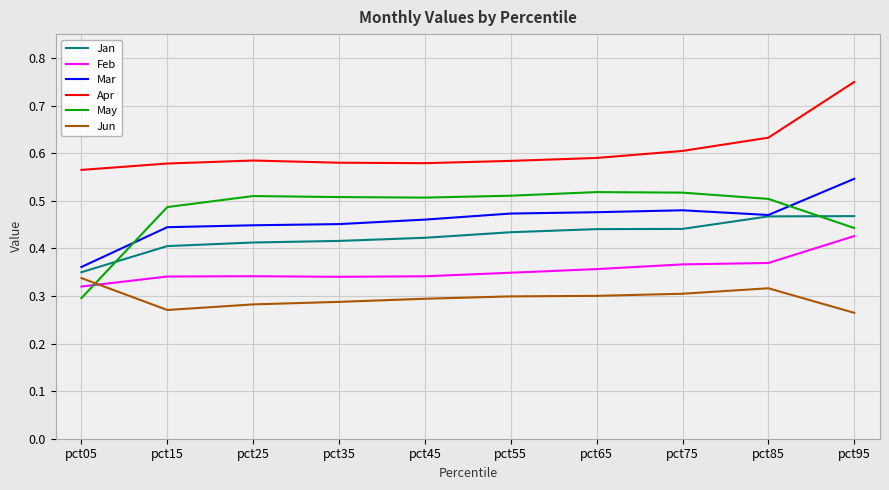

Rank the series by their maximum value, from highest to lowest.

Apr, Mar, May, Jan, Feb, Jun